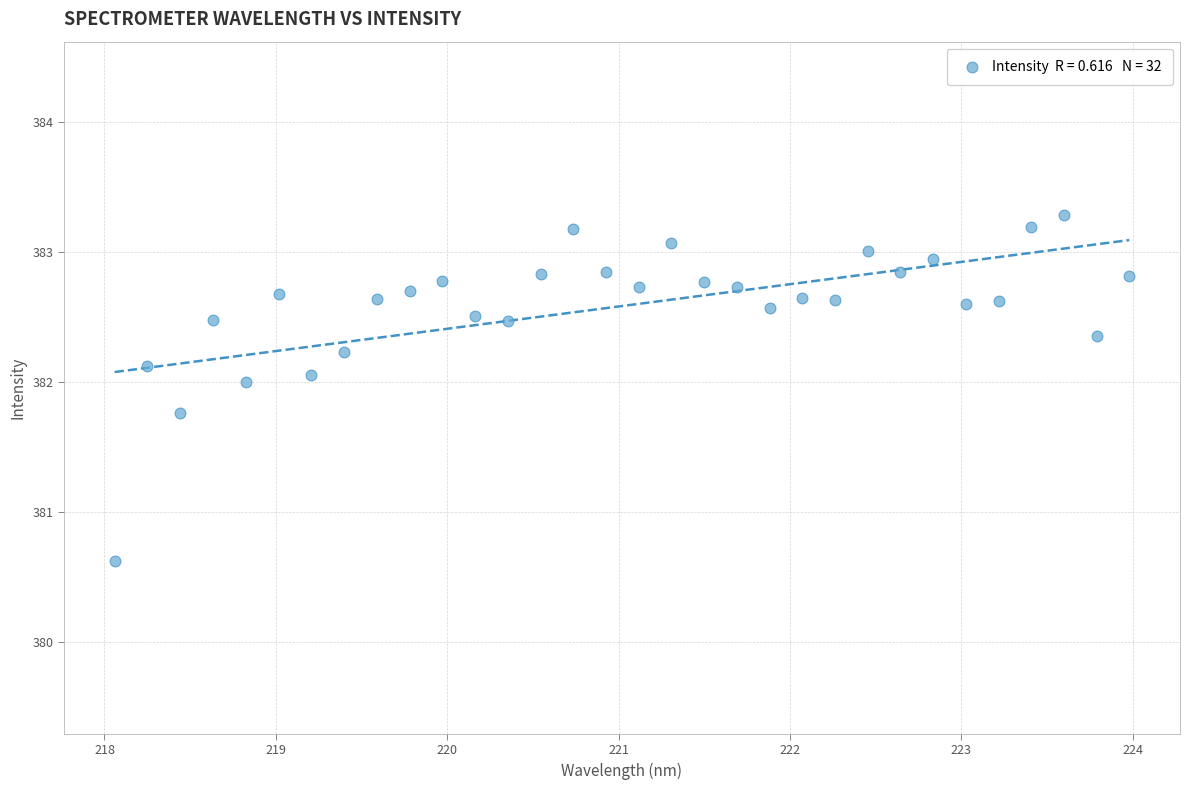

What Y value in the scatter plot is closest to 381?

380.6